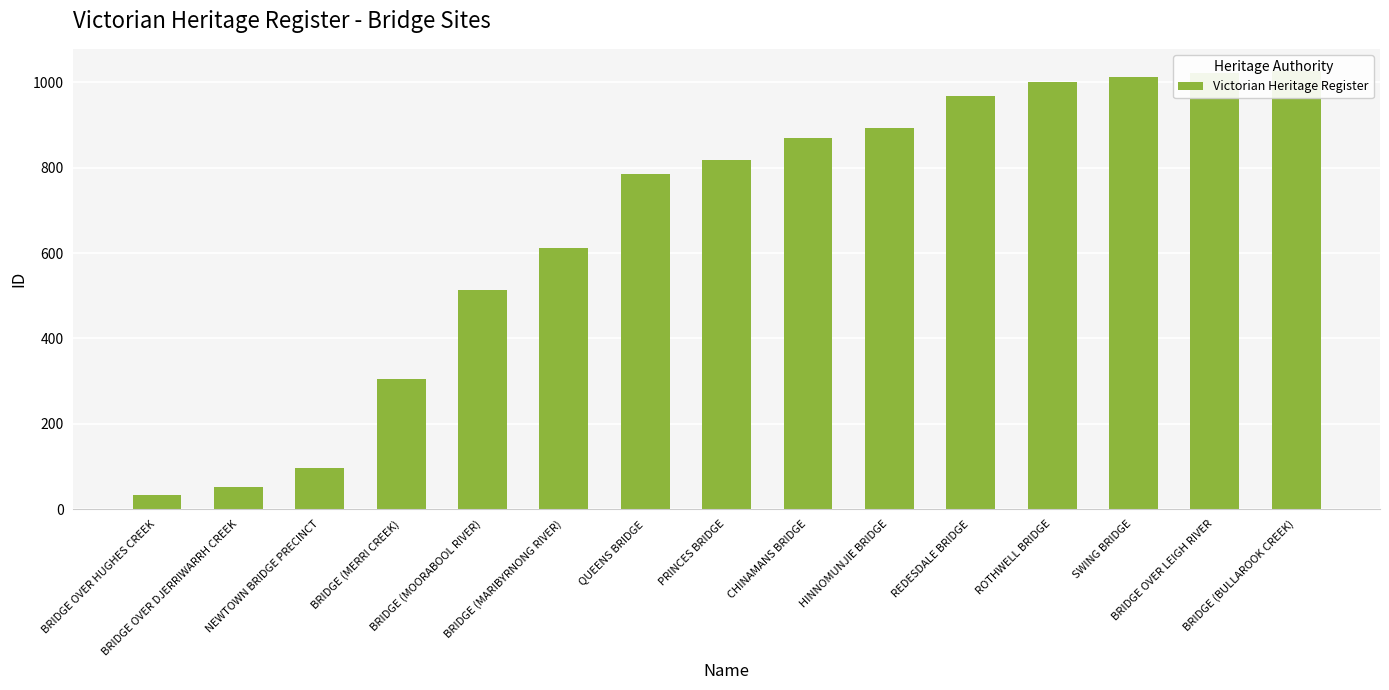

Are the bars grouped side by side (vs. stacked)?

No